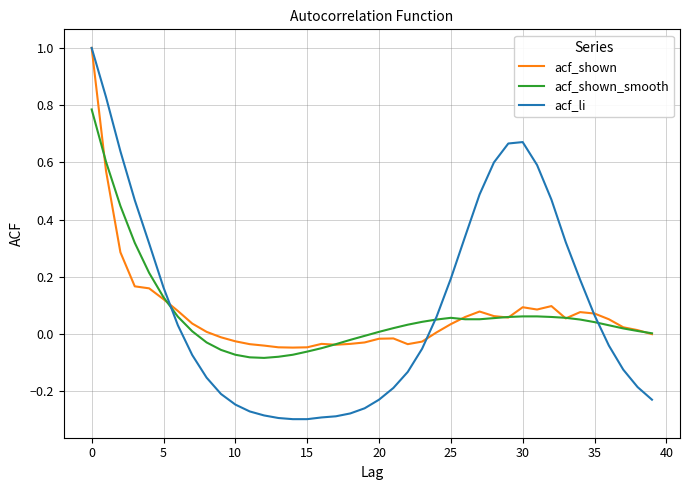

Which series has the largest range (max minus min)?

acf_li